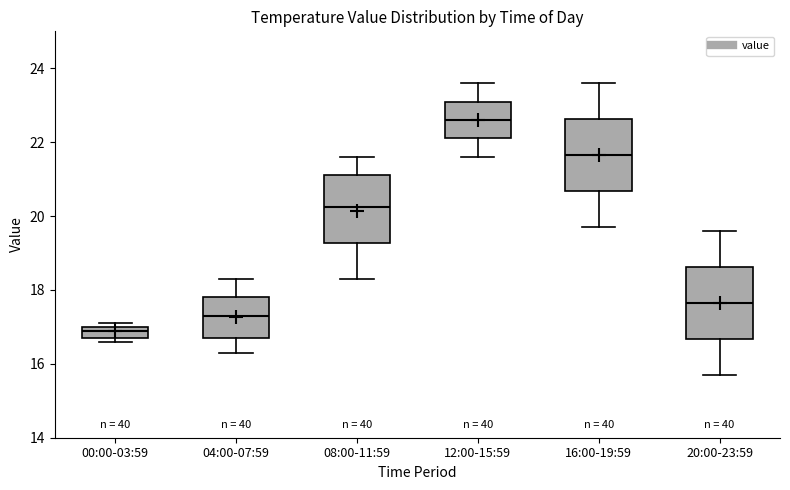

Reading left to right, read every box against the y-axis: the position of its median line, the range the box covers, and the ends of its whiskers. The values are not printed on the chart, so give them approximately, as read against the axis.

00:00-03:59: median 17.0 (just below the box's upper edge), box 16.8 to 17.0, whiskers 16.6 to 17.2
04:00-07:59: median 17.4, box 16.8 to 17.8, whiskers 16.4 to 18.4
08:00-11:59: median 20.2, box 19.2 to 21.2, whiskers 18.4 to 21.6
12:00-15:59: median 22.6, box 22.2 to 23.2, whiskers 21.6 to 23.6
16:00-19:59: median 21.6, box 20.6 to 22.6, whiskers 19.8 to 23.6
20:00-23:59: median 17.6, box 16.6 to 18.6, whiskers 15.8 to 19.6